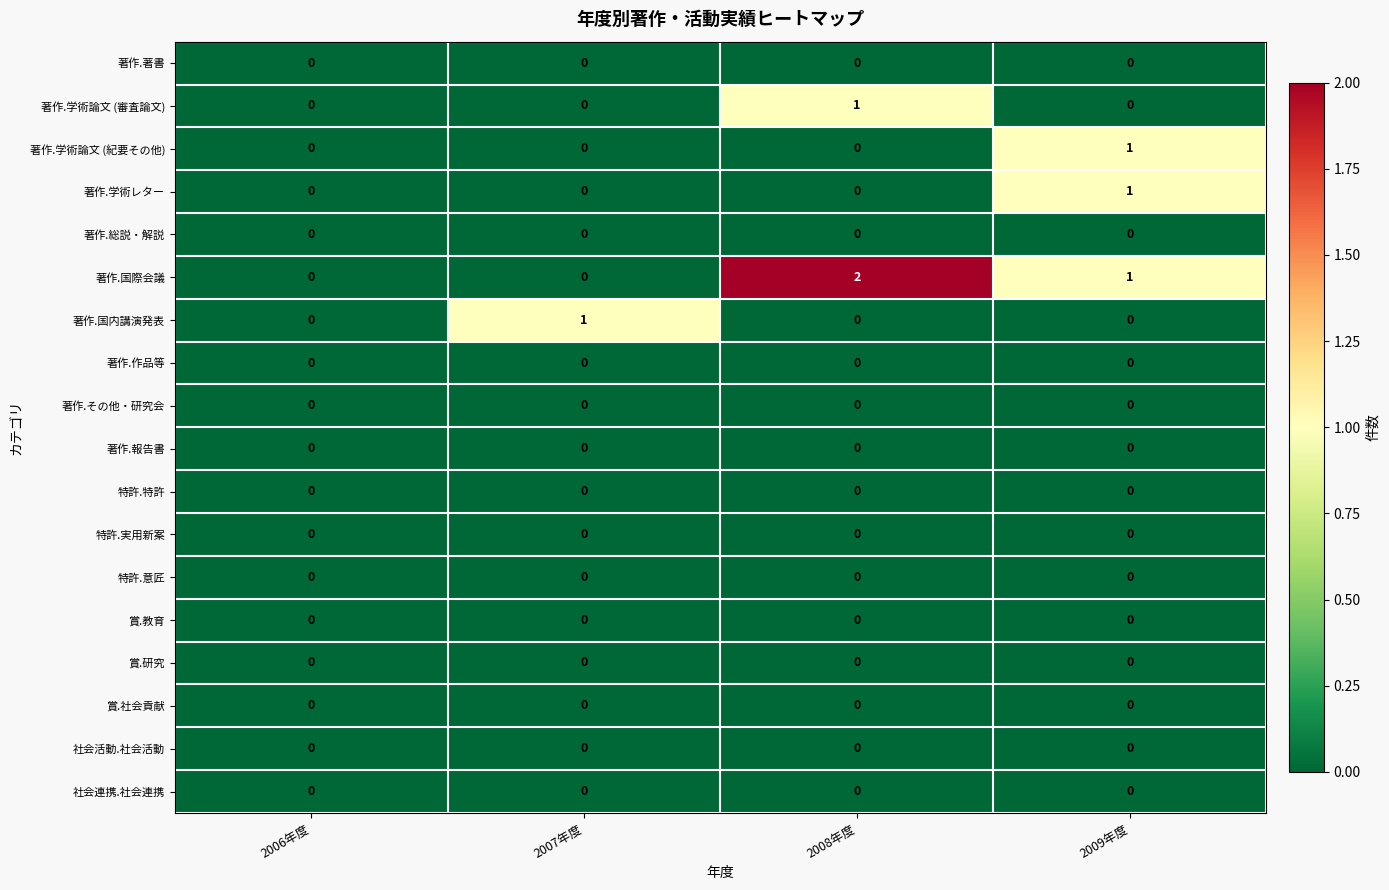

What is the total value across all series at 2009年度?

3